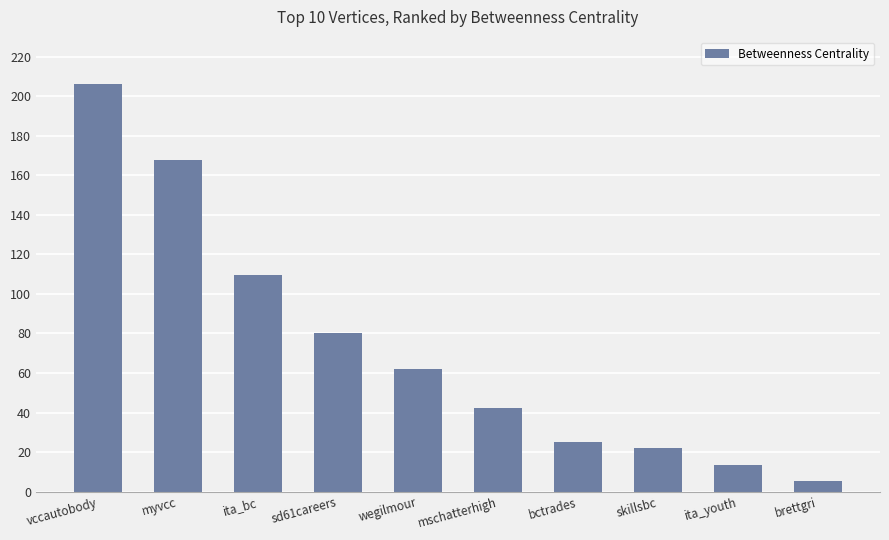

Approximately how many times larger is the value at ita_youth compared to skillsbc?

0.6